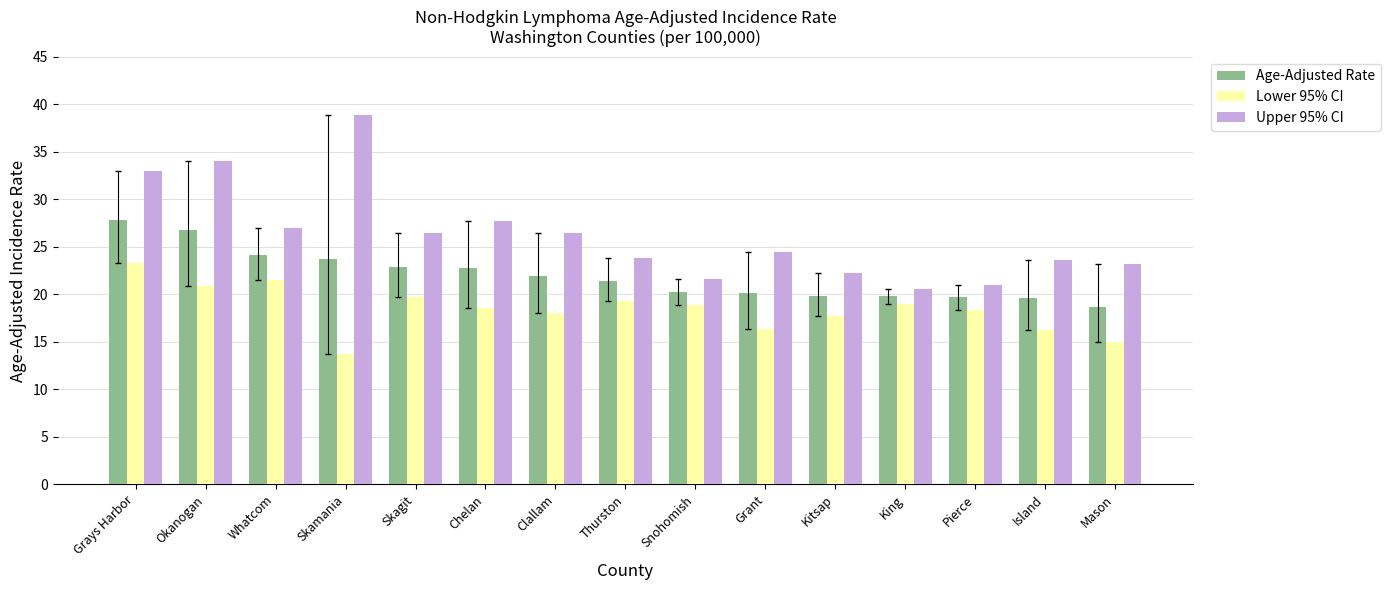

The value of Age-Adjusted Rate at Mason is 27.7. True or false?

False